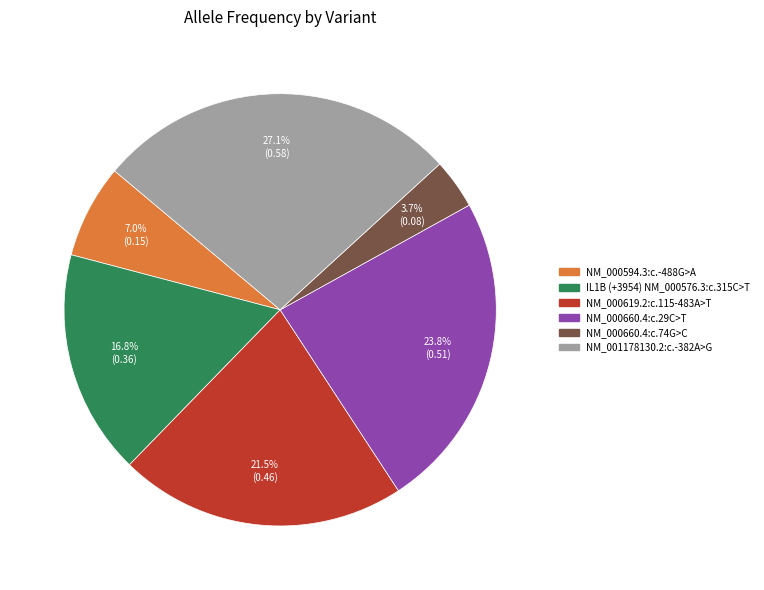

To the nearest percent, what percentage of the pie is IL1B (+3954) NM_000576.3:c.315C>T?

17%